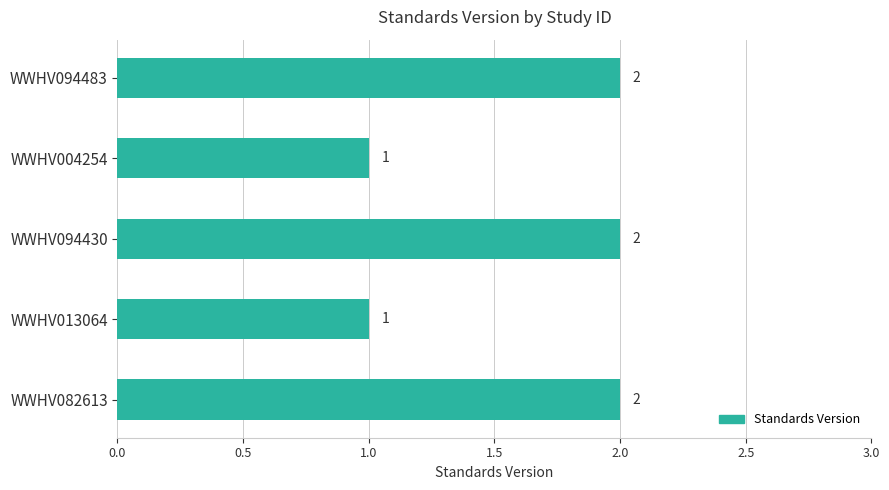

What is the difference between the maximum and minimum values?

1